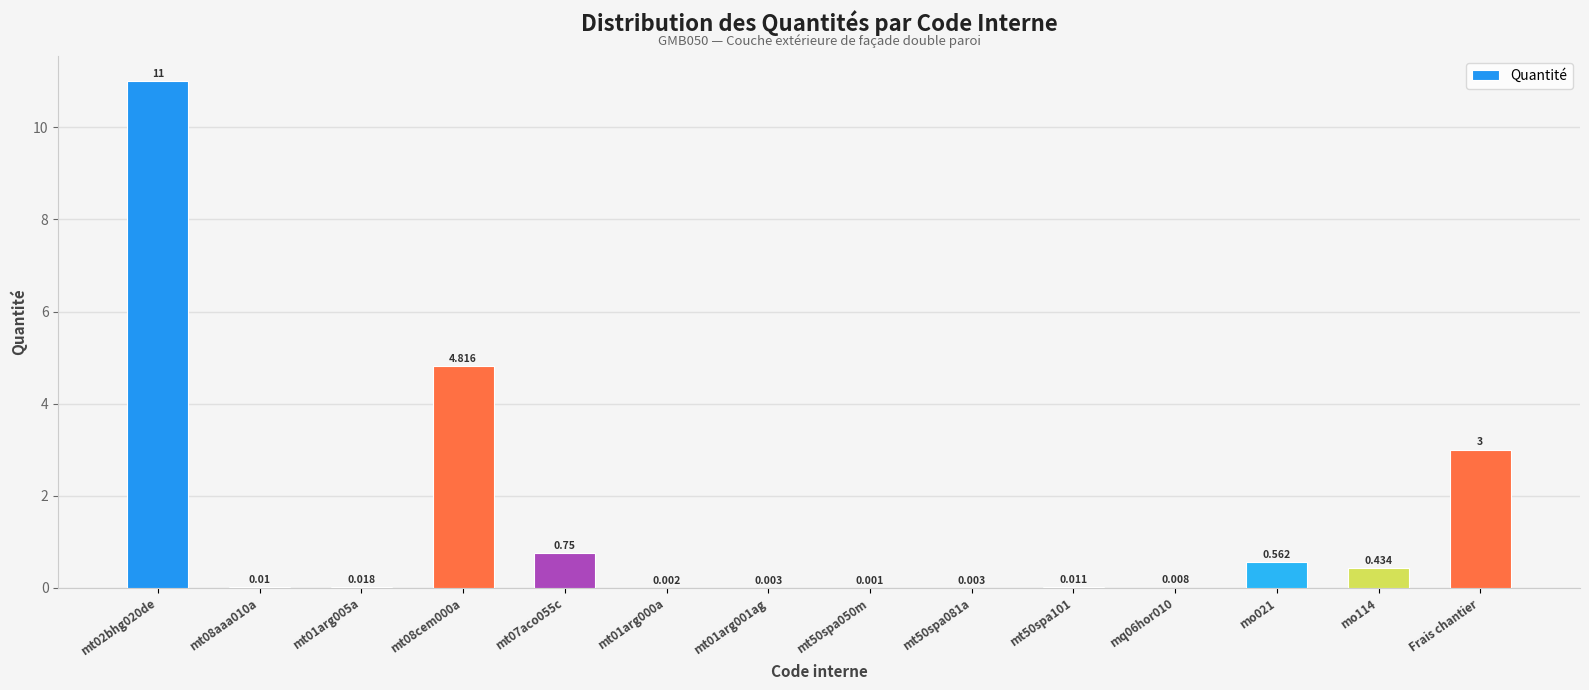

Rank the categories by value from highest to lowest.

mt02bhg020de, mt08cem000a, Frais chantier, mt07aco055c, mo021, mo114, mt01arg005a, mt50spa101, mt08aaa010a, mq06hor010, mt01arg001ag, mt50spa081a, mt01arg000a, mt50spa050m